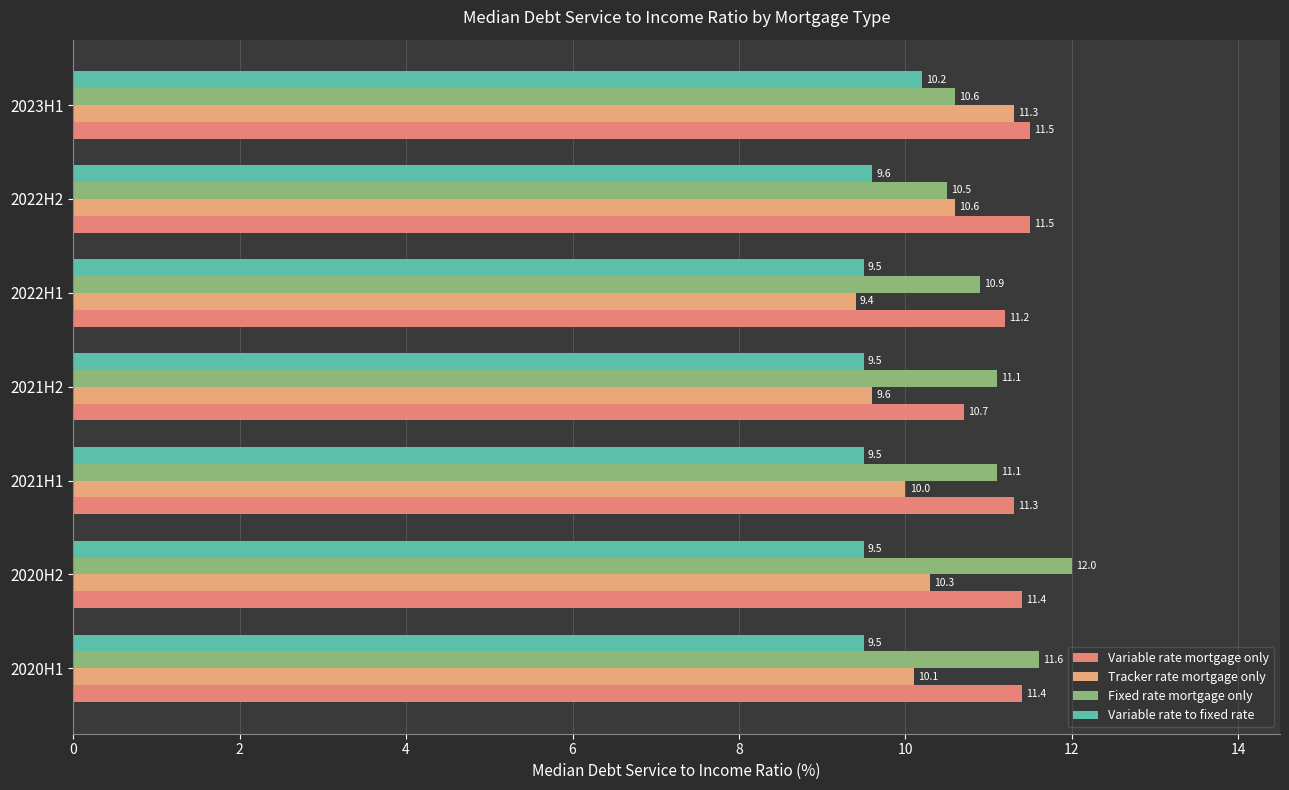

Rank the categories by Tracker rate mortgage only value from highest to lowest.

2023H1, 2022H2, 2020H2, 2020H1, 2021H1, 2021H2, 2022H1